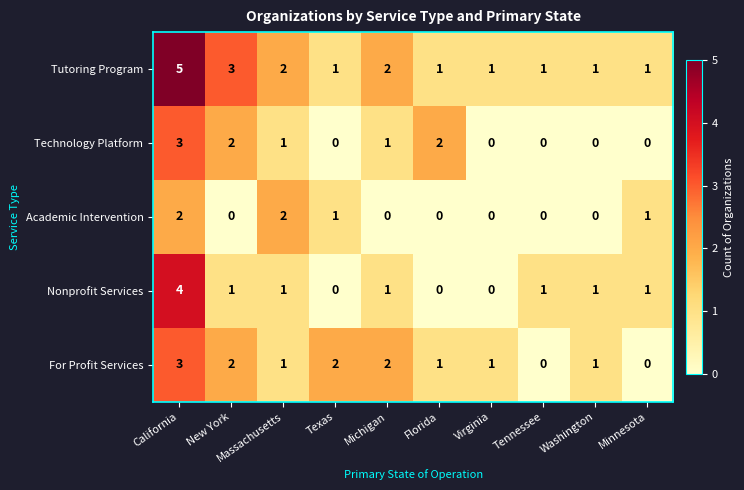

True or false: Technology Platform has a value of 2 at Florida.

True